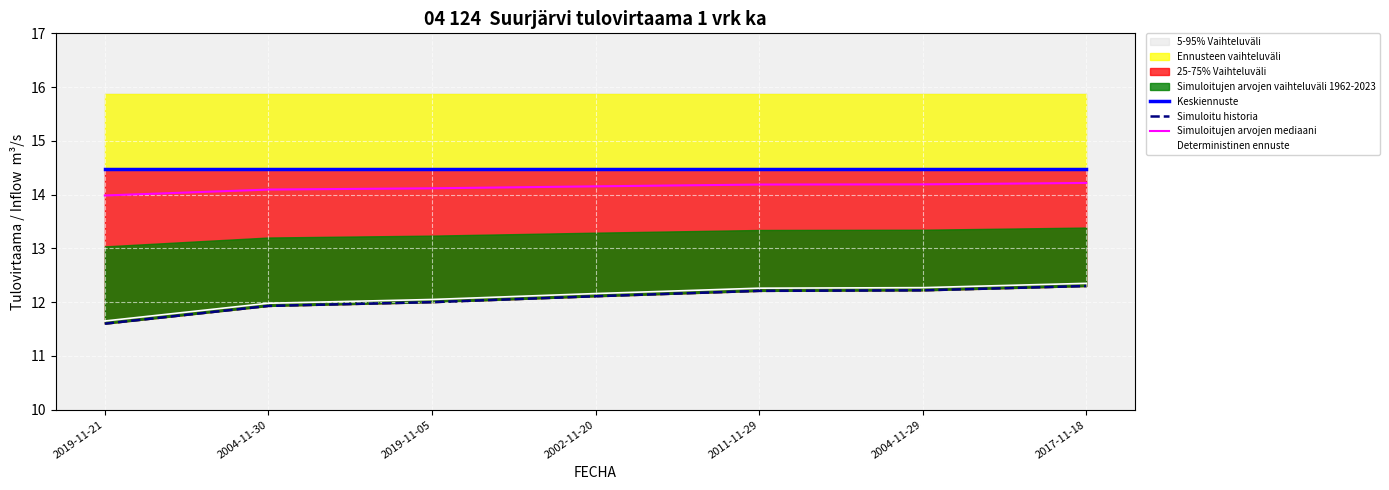

At which category is the sum across all series the highest?

2017-11-18